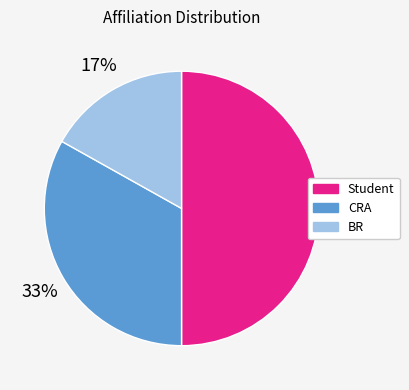

Does CRA represent more than half of the total?

No